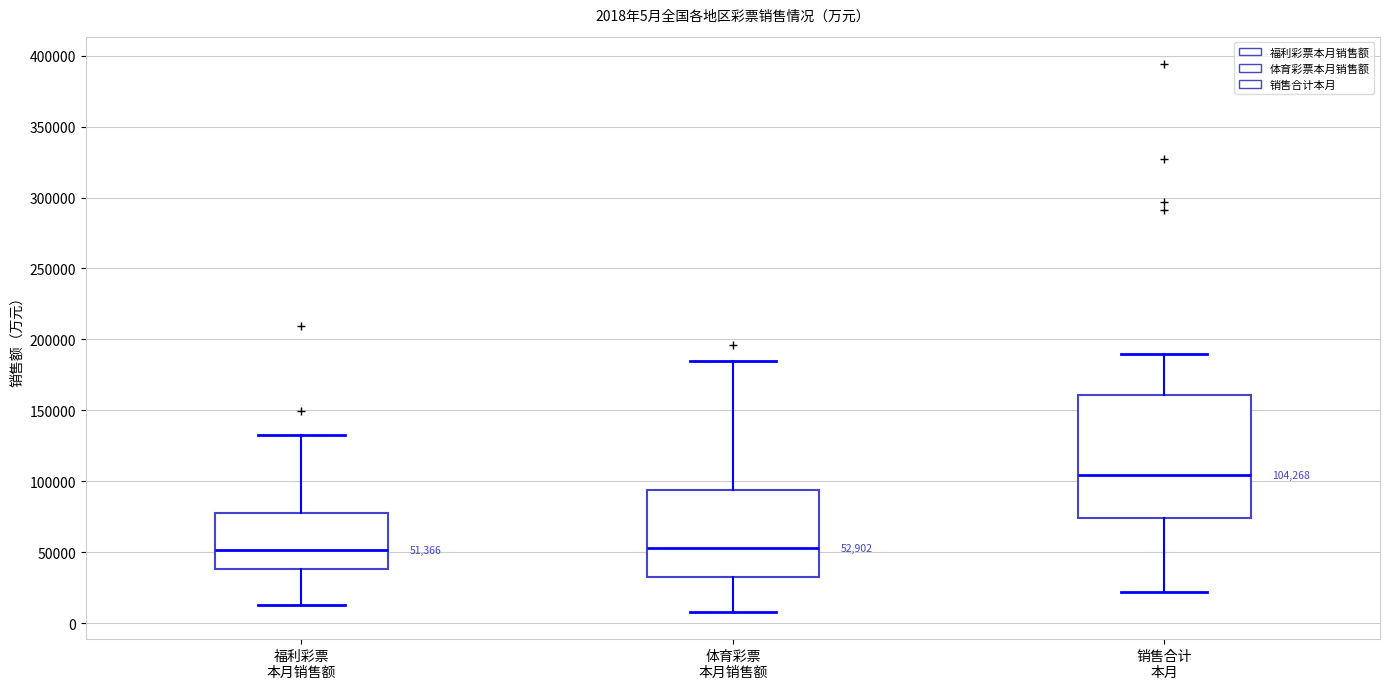

Which box is the tallest, from its lower edge to its upper edge?

销售合计 本月